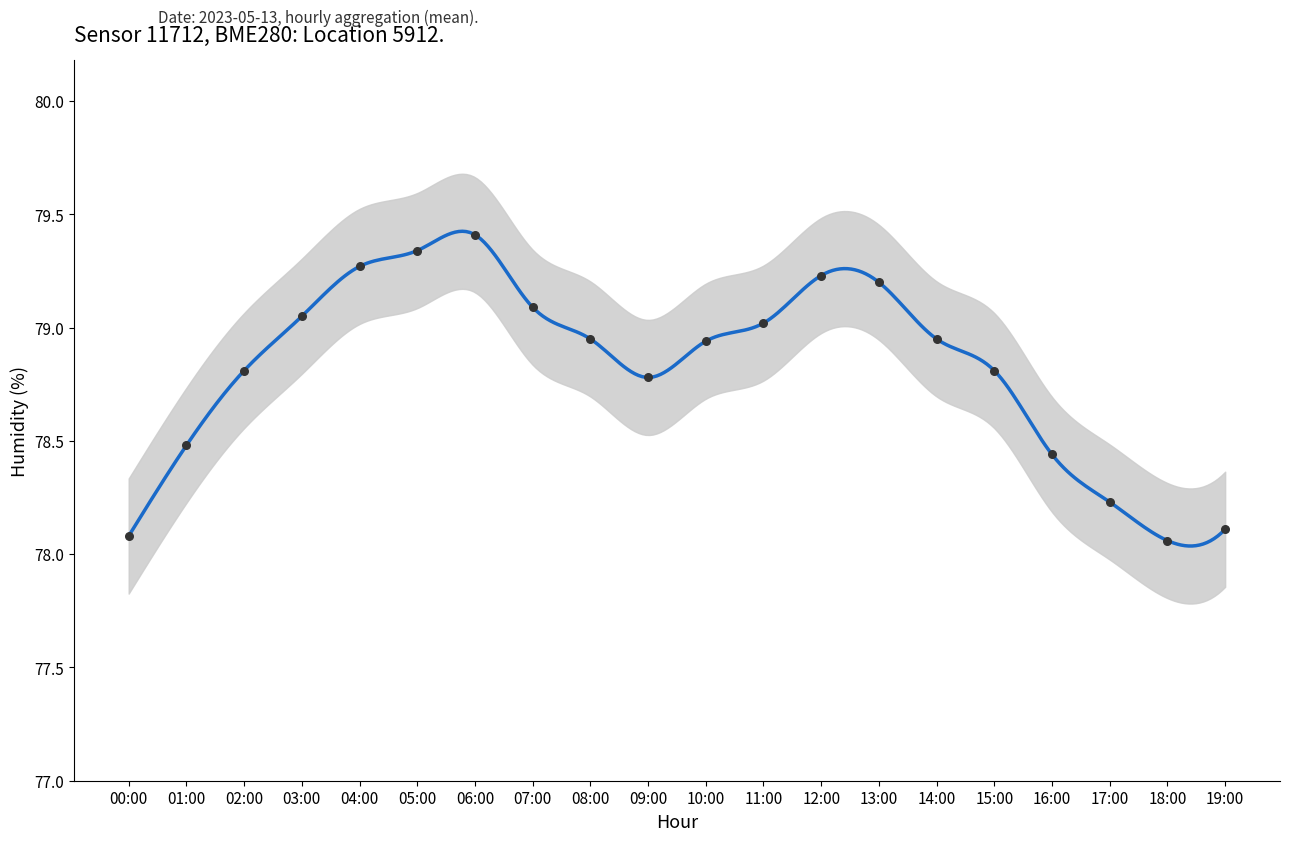

Between 02:00 and 03:00, which is larger?

03:00